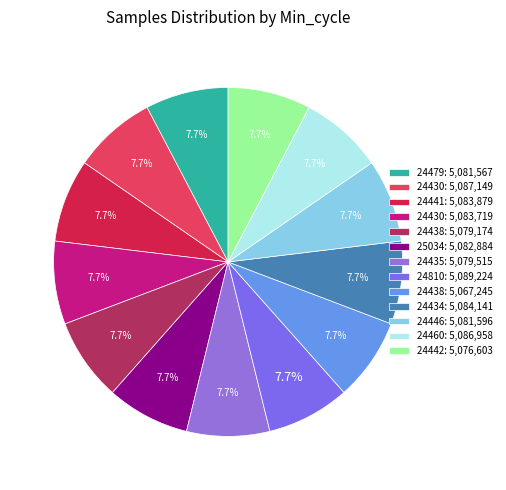

Does any single category account for the majority?

No